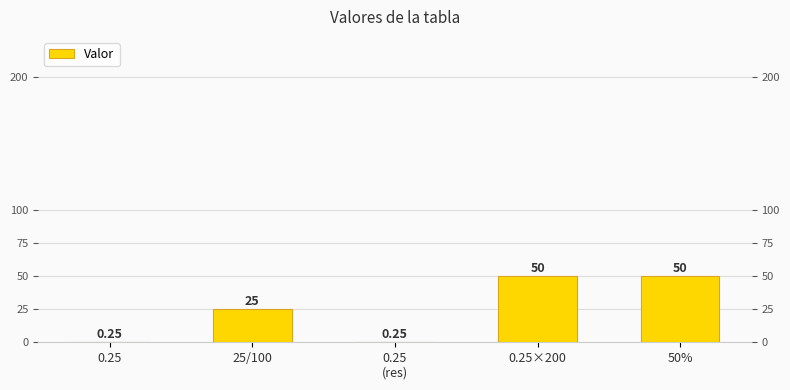

Where is the data nearest to the value 25?

25/100